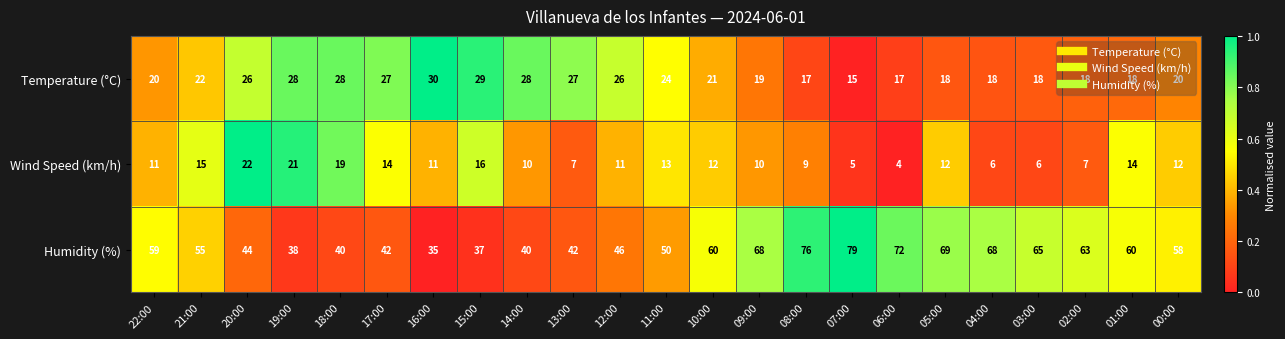

At how many categories does at least one series exceed 53?

13